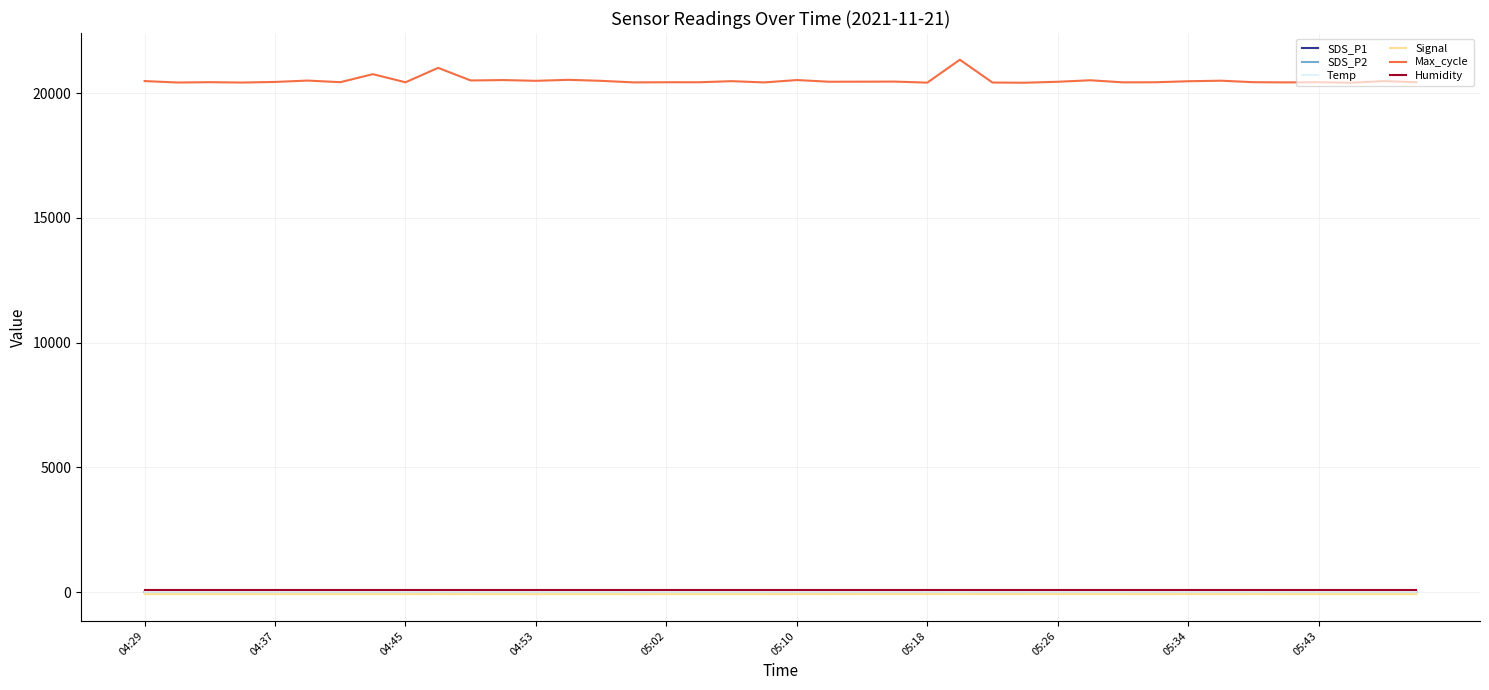

True or false: Temp and Max_cycle cross at least once.

False